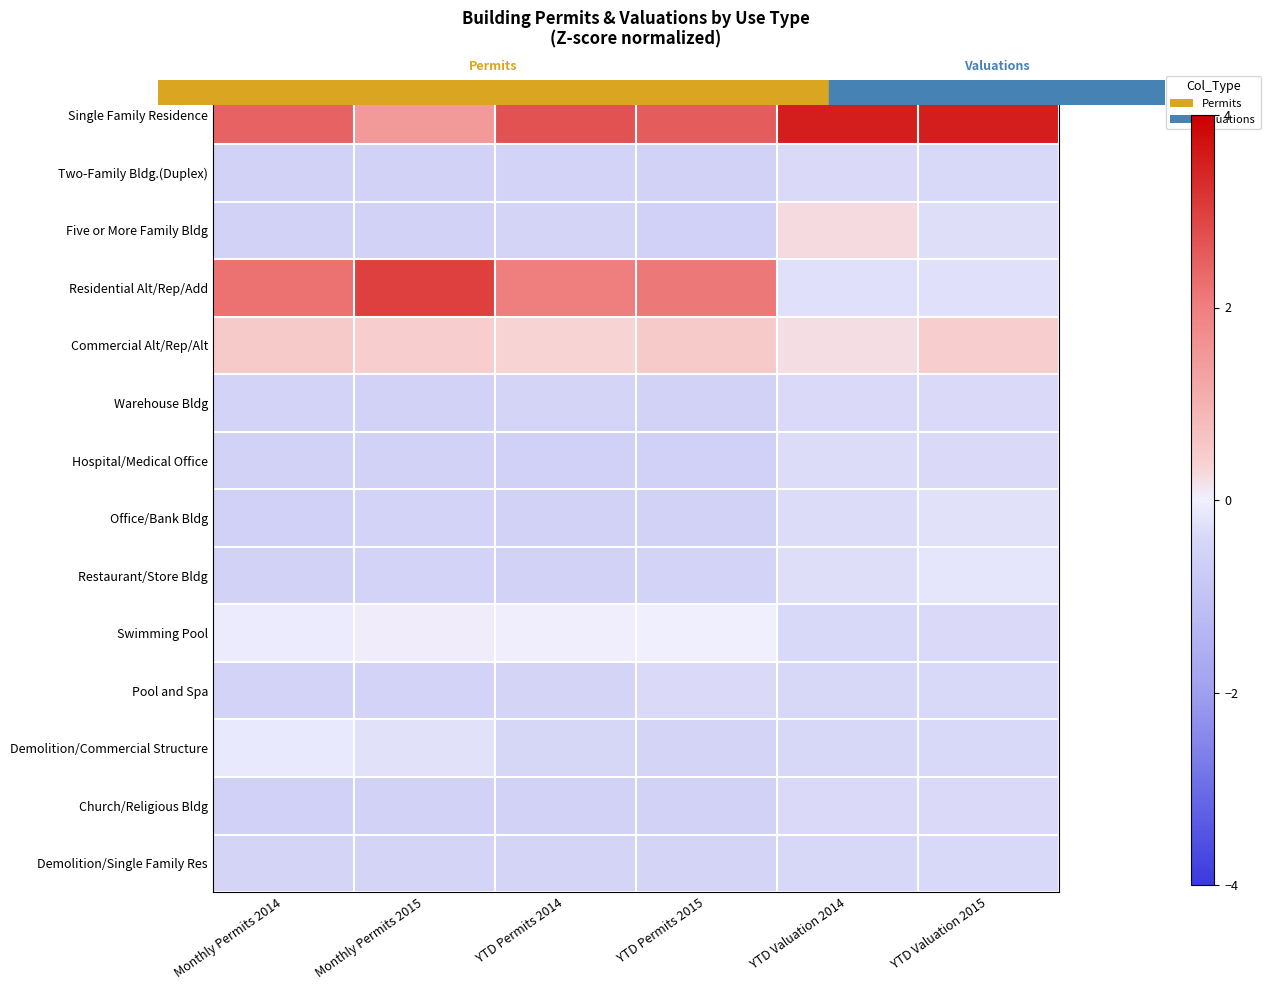

Reading left to right, list all the values displayed in this chart.

Single Family Residence: Monthly Permits 2014=2.5	Monthly Permits 2015=1.5	YTD Permits 2014=2.7	YTD Permits 2015=2.6	YTD Valuation 2014=3.5	YTD Valuation 2015=3.5
Two-Family Bldg.(Duplex): Monthly Permits 2014=-0.6	Monthly Permits 2015=-0.6	YTD Permits 2014=-0.5	YTD Permits 2015=-0.6	YTD Valuation 2014=-0.4	YTD Valuation 2015=-0.4
Five or More Family Bldg: Monthly Permits 2014=-0.6	Monthly Permits 2015=-0.6	YTD Permits 2014=-0.5	YTD Permits 2015=-0.6	YTD Valuation 2014=0.3	YTD Valuation 2015=-0.3
Residential Alt/Rep/Add: Monthly Permits 2014=2.2	Monthly Permits 2015=3.0	YTD Permits 2014=2.0	YTD Permits 2015=2.1	YTD Valuation 2014=-0.3	YTD Valuation 2015=-0.3
Commercial Alt/Rep/Alt: Monthly Permits 2014=0.5	Monthly Permits 2015=0.5	YTD Permits 2014=0.4	YTD Permits 2015=0.5	YTD Valuation 2014=0.2	YTD Valuation 2015=0.4
Warehouse Bldg: Monthly Permits 2014=-0.5	Monthly Permits 2015=-0.6	YTD Permits 2014=-0.5	YTD Permits 2015=-0.6	YTD Valuation 2014=-0.4	YTD Valuation 2015=-0.4
Hospital/Medical Office: Monthly Permits 2014=-0.6	Monthly Permits 2015=-0.5	YTD Permits 2014=-0.6	YTD Permits 2015=-0.6	YTD Valuation 2014=-0.3	YTD Valuation 2015=-0.4
Office/Bank Bldg: Monthly Permits 2014=-0.6	Monthly Permits 2015=-0.5	YTD Permits 2014=-0.5	YTD Permits 2015=-0.5	YTD Valuation 2014=-0.3	YTD Valuation 2015=-0.2
Restaurant/Store Bldg: Monthly Permits 2014=-0.6	Monthly Permits 2015=-0.5	YTD Permits 2014=-0.5	YTD Permits 2015=-0.5	YTD Valuation 2014=-0.3	YTD Valuation 2015=-0.2
Swimming Pool: Monthly Permits 2014=-0.1	Monthly Permits 2015=0.0	YTD Permits 2014=0.0	YTD Permits 2015=-0.0	YTD Valuation 2014=-0.4	YTD Valuation 2015=-0.4
Pool and Spa: Monthly Permits 2014=-0.5	Monthly Permits 2015=-0.5	YTD Permits 2014=-0.5	YTD Permits 2015=-0.4	YTD Valuation 2014=-0.4	YTD Valuation 2015=-0.4
Demolition/Commercial Structure: Monthly Permits 2014=-0.1	Monthly Permits 2015=-0.2	YTD Permits 2014=-0.5	YTD Permits 2015=-0.5	YTD Valuation 2014=-0.4	YTD Valuation 2015=-0.4
Church/Religious Bldg: Monthly Permits 2014=-0.6	Monthly Permits 2015=-0.6	YTD Permits 2014=-0.6	YTD Permits 2015=-0.6	YTD Valuation 2014=-0.4	YTD Valuation 2015=-0.3
Demolition/Single Family Res: Monthly Permits 2014=-0.5	Monthly Permits 2015=-0.5	YTD Permits 2014=-0.5	YTD Permits 2015=-0.5	YTD Valuation 2014=-0.4	YTD Valuation 2015=-0.4